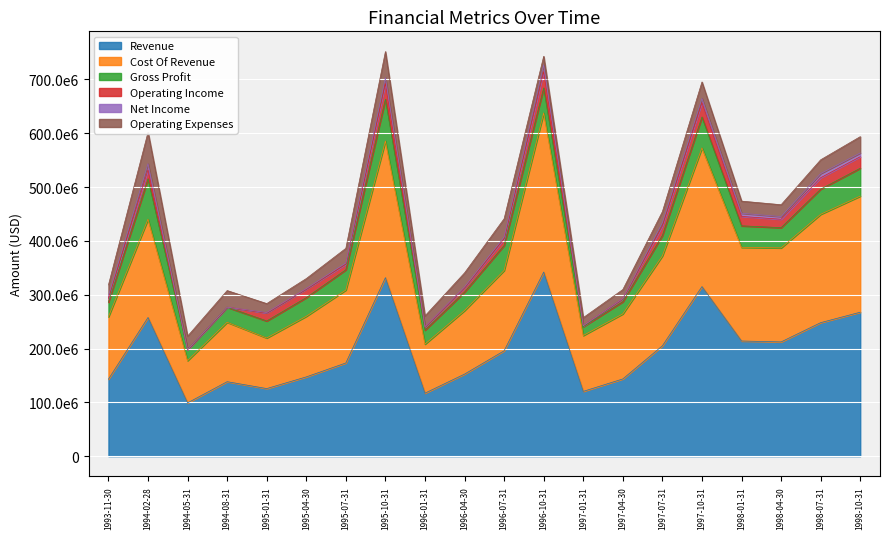

What value does the Revenue series have at 1995-04-30, to the nearest 100?

147300000